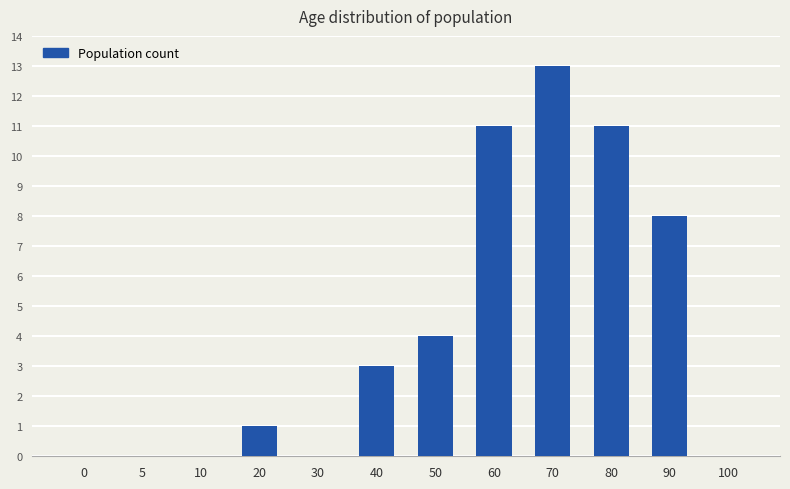

Reading left to right, transcribe all the data shown in this chart.

0=0	5=0	10=0	20=1	30=0	40=3	50=4	60=11	70=13	80=11	90=8	100=0